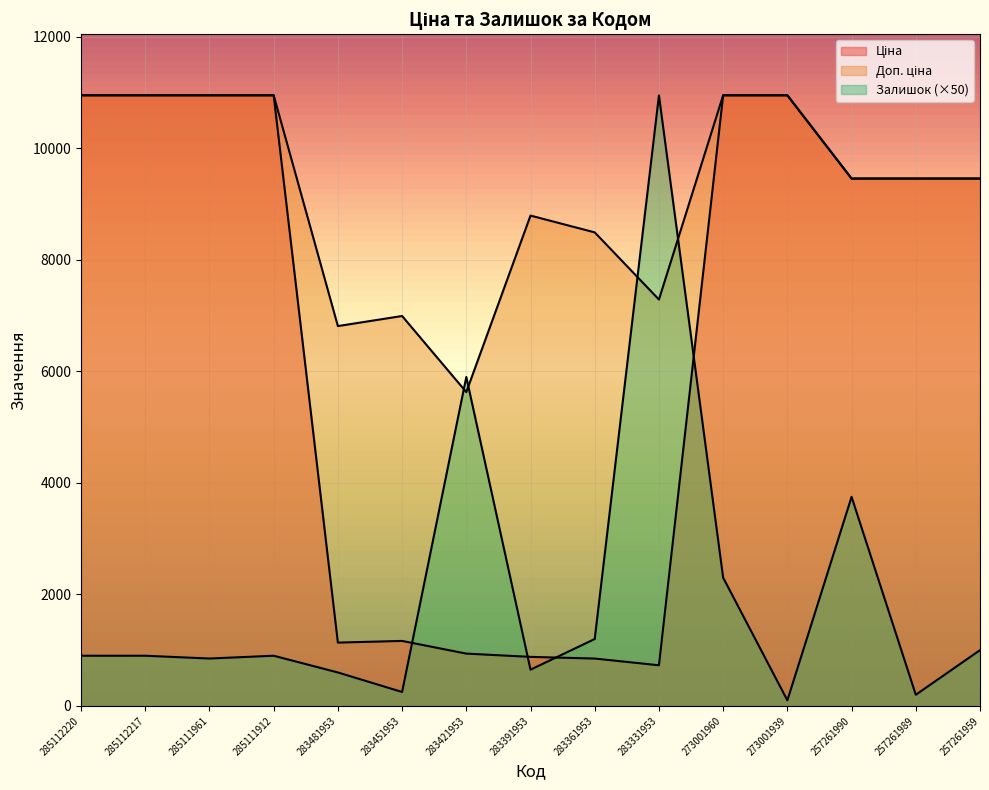

How many lines are shown in the chart?

3